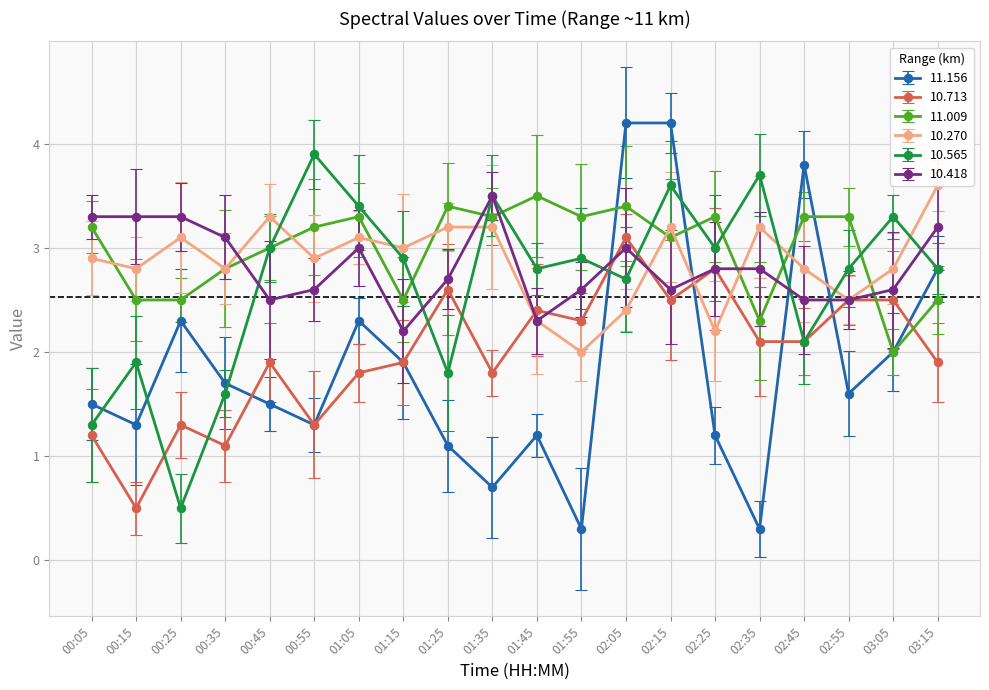

The value of 10.713 at 00:55 is 1.3. True or false?

True